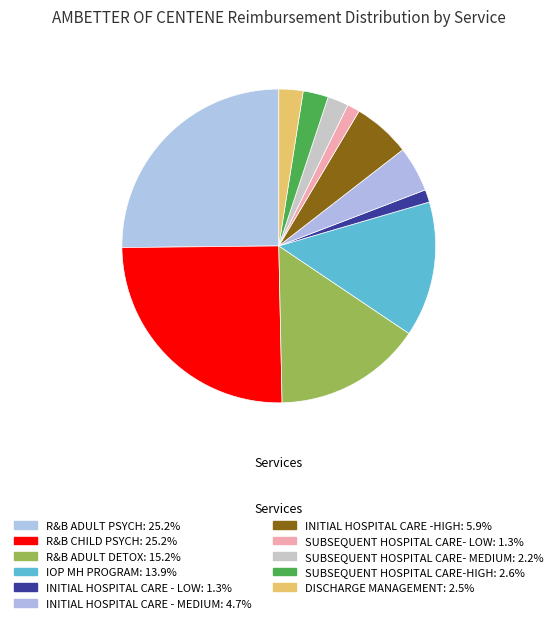

What percentage is NOT represented by INITIAL HOSPITAL CARE -HIGH?

94.1%